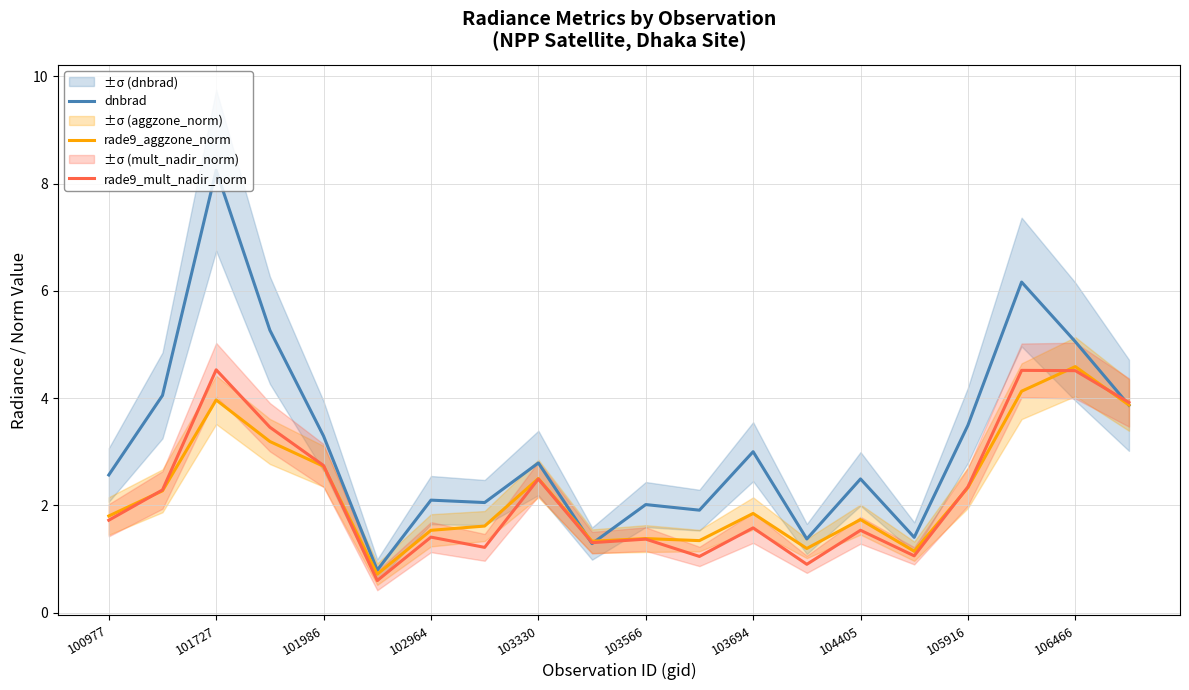

Is the value of rade9_aggzone_norm at 103694 greater than the value of rade9_mult_nadir_norm at 101986?

No